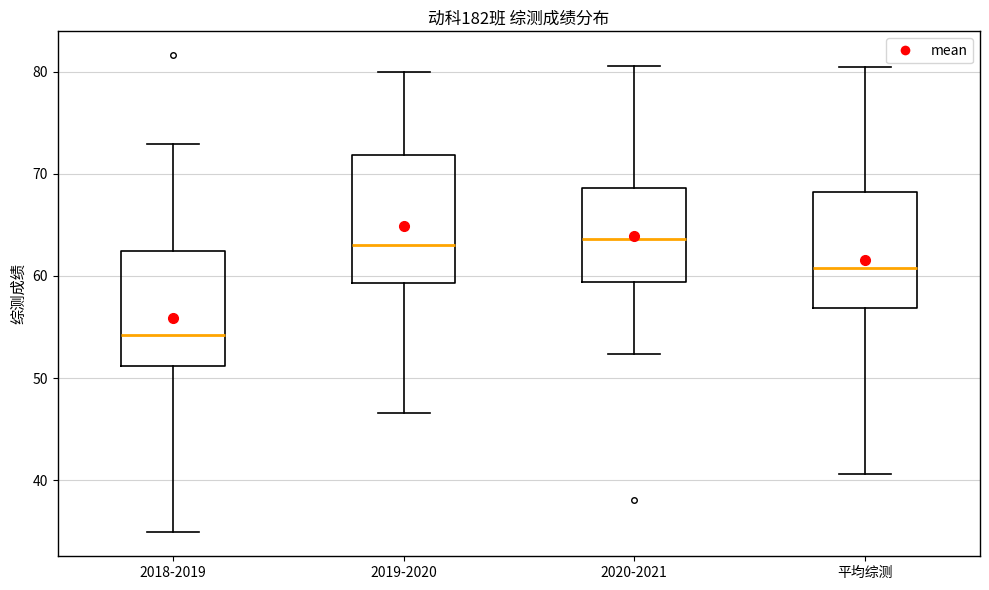

Which box is the tallest, from its lower edge to its upper edge?

2019-2020